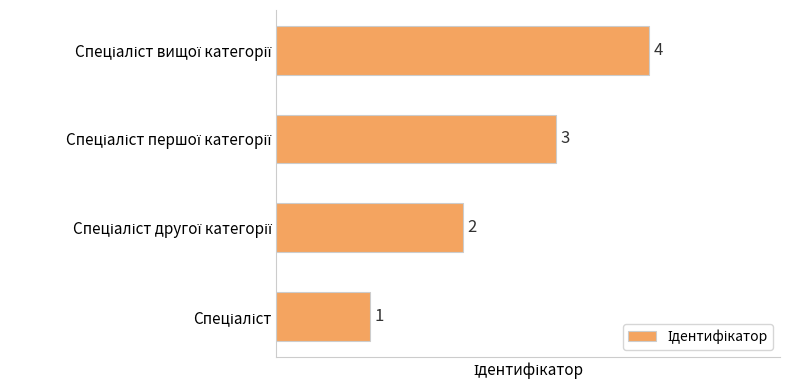

How many values are between 2 and 4?

3